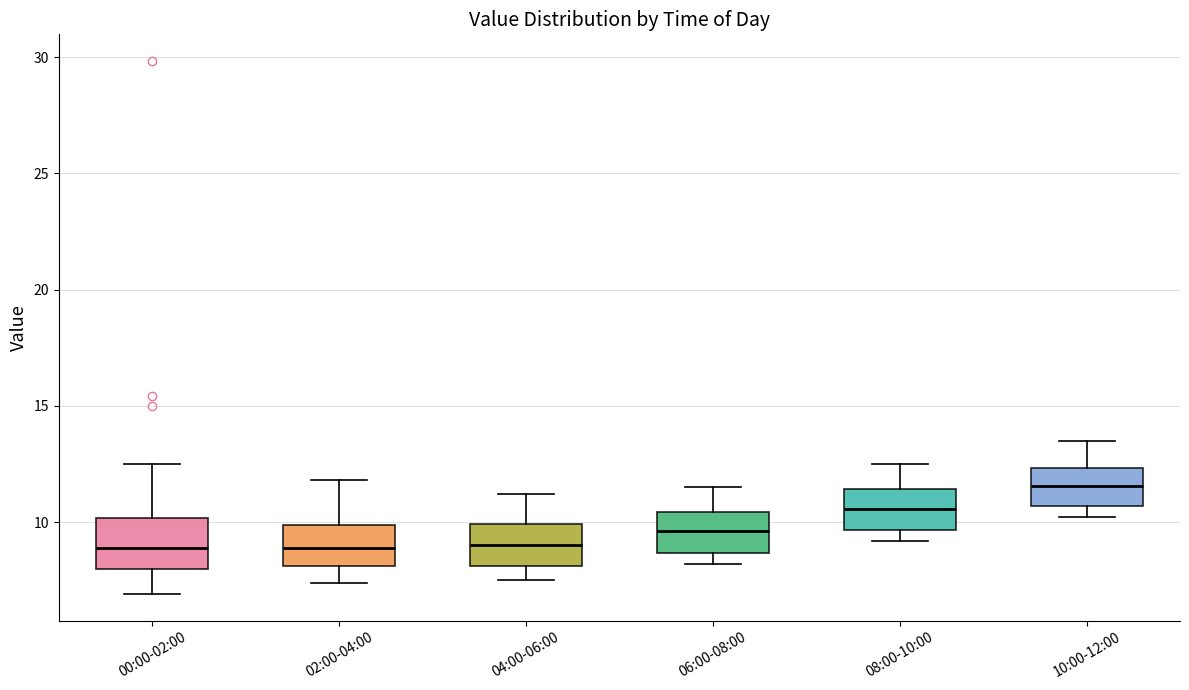

Where does the upper whisker of the box for 08:00-10:00 end on the y-axis? The values are not printed on the chart, so give them approximately, as read against the axis.

12.5